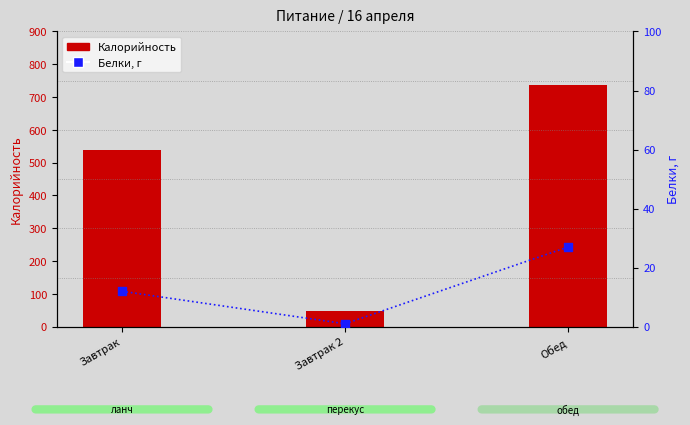

At which category is the sum across all series the highest?

Обед